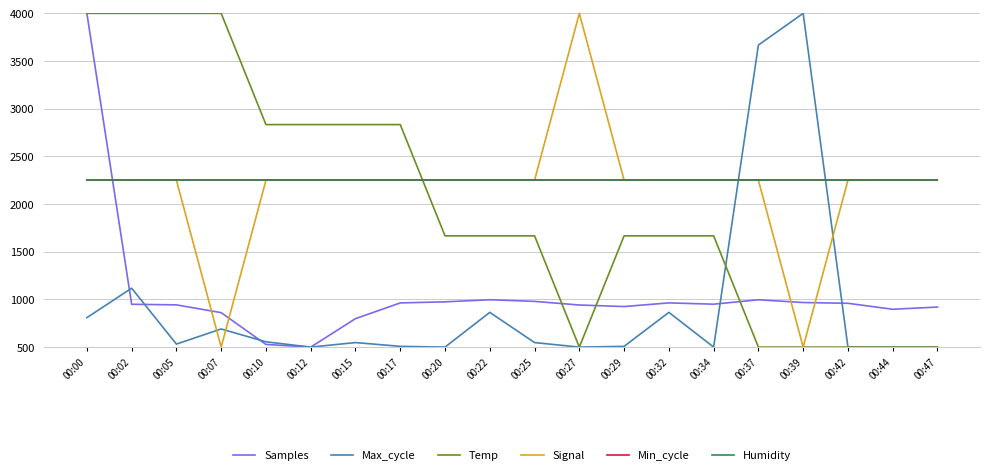

What is the difference between the second highest and second lowest values in the Max_cycle series?

3167.4